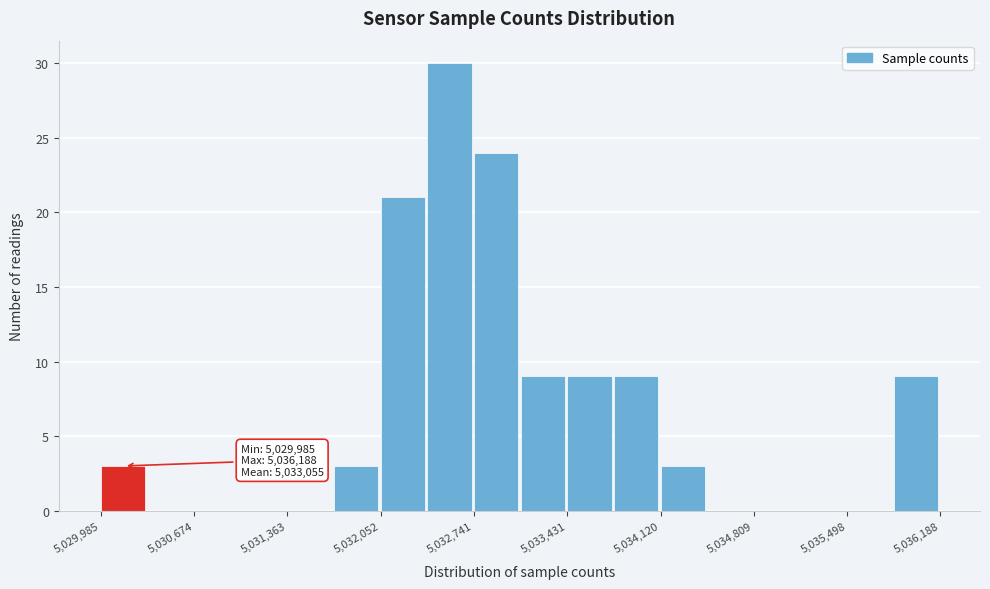

Around what value on the x-axis is the tallest bar? Give the approximate position of its centre, as read against the axis.

5032600